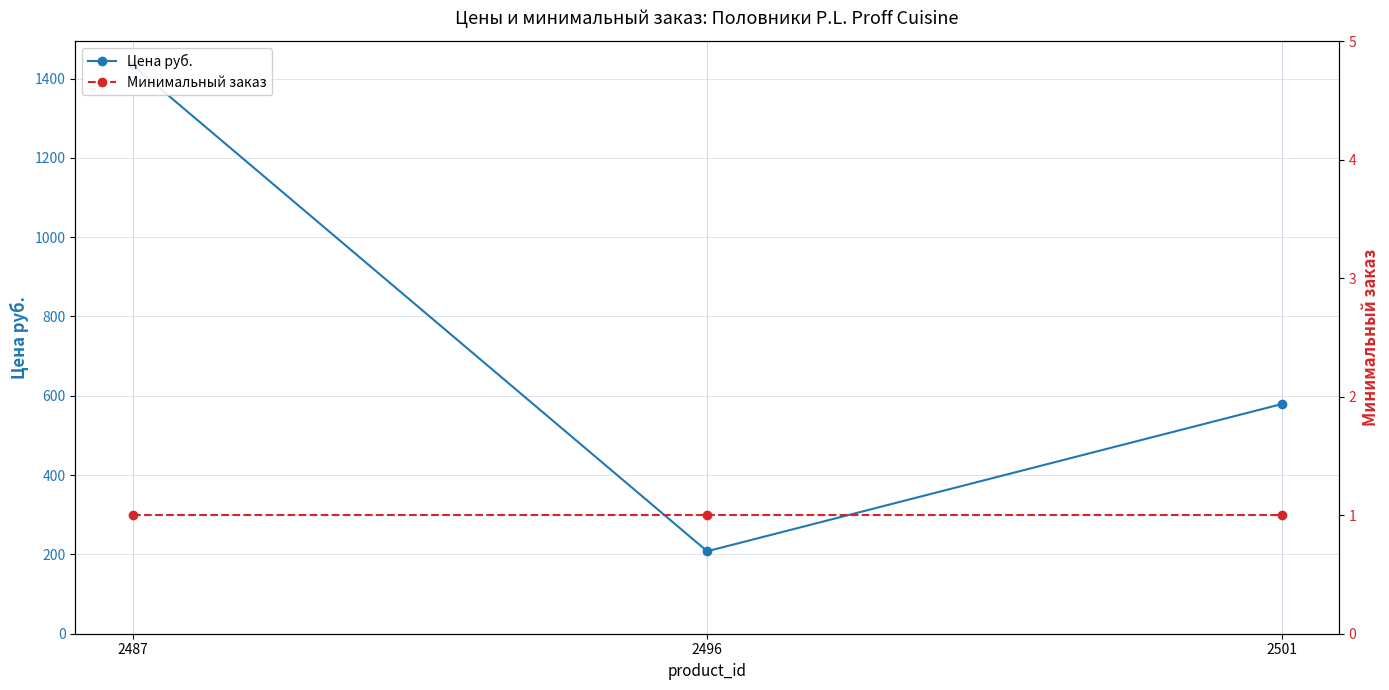

Which series has the widest spread of values?

Цена руб.